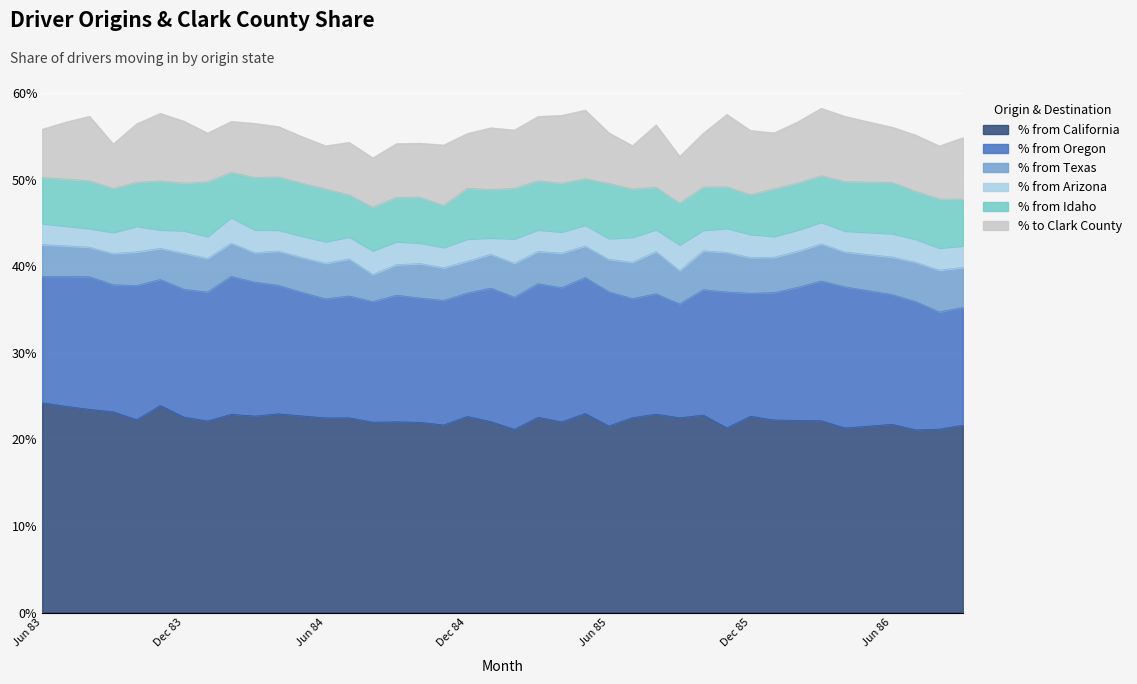

Which category has the lowest value in the % from Idaho series?

Dec 85